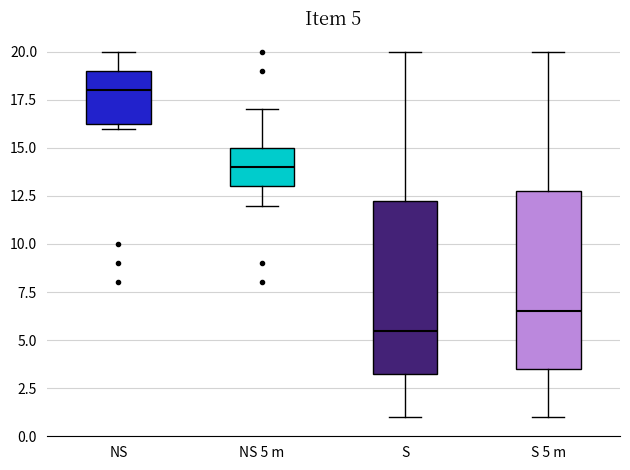

Which box has the highest median line?

NS